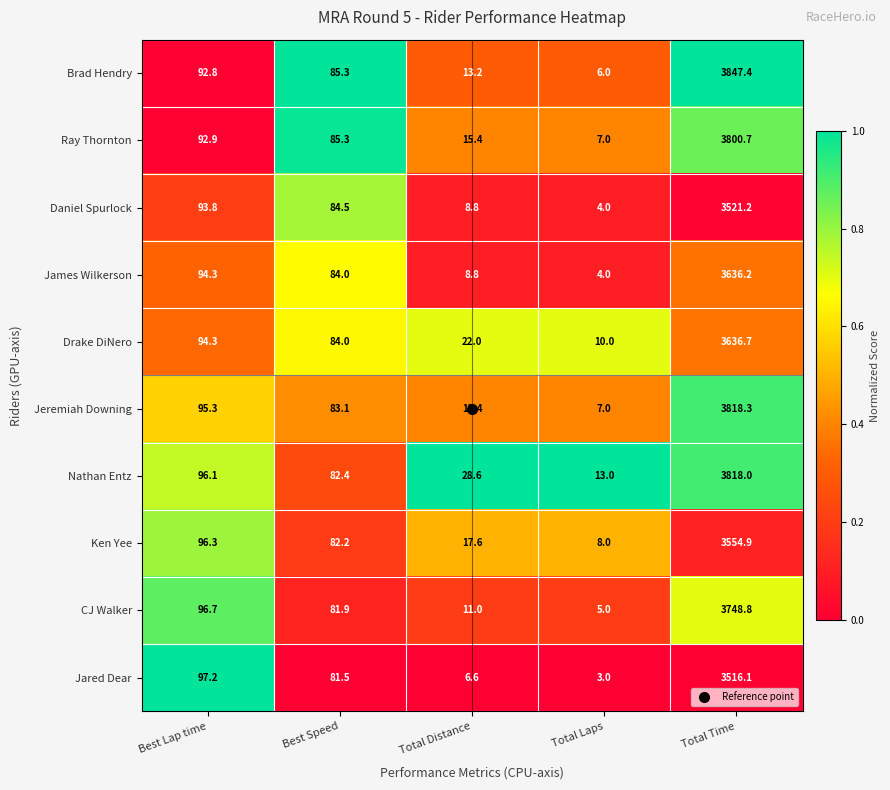

What is the difference between the Ken Yee values at Total Laps and Best Lap time?

88.3